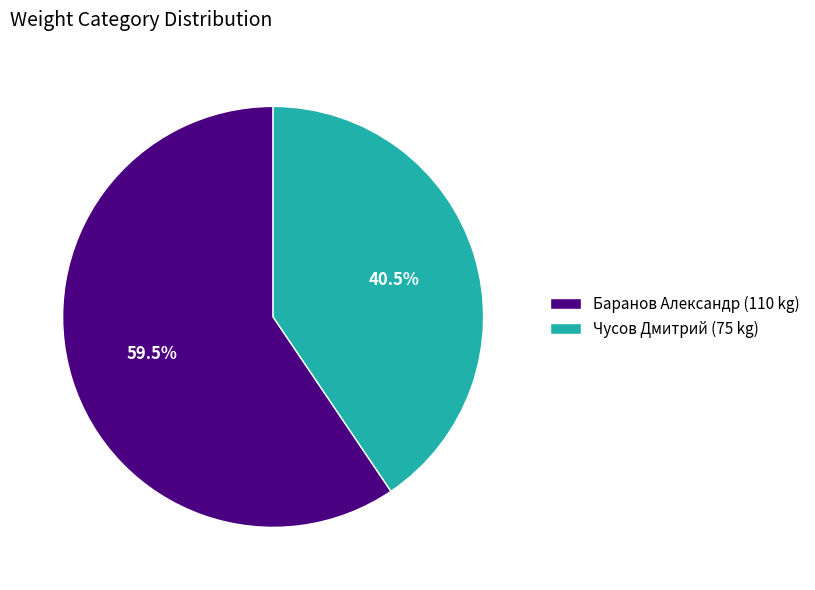

Is there a majority slice in this chart?

Yes